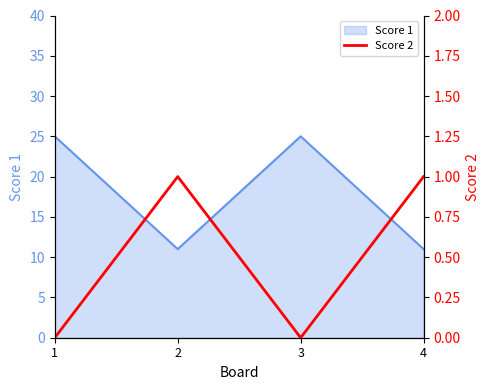

True or false: the data shows 0 at 1.

True